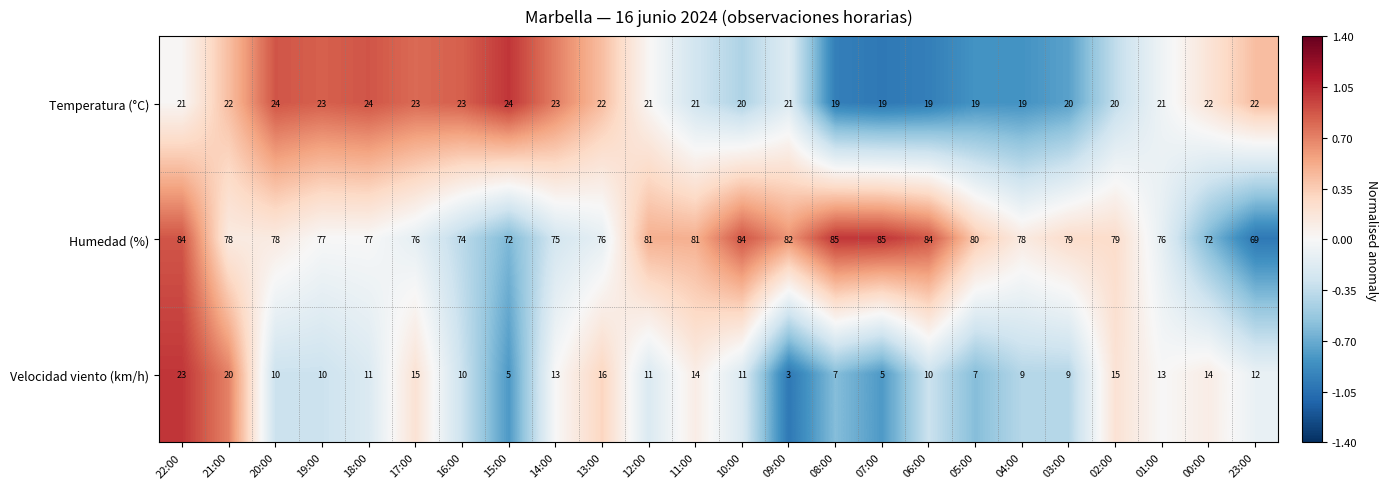

What is the difference between the maximum and second lowest values in the Humedad (%) series?

13